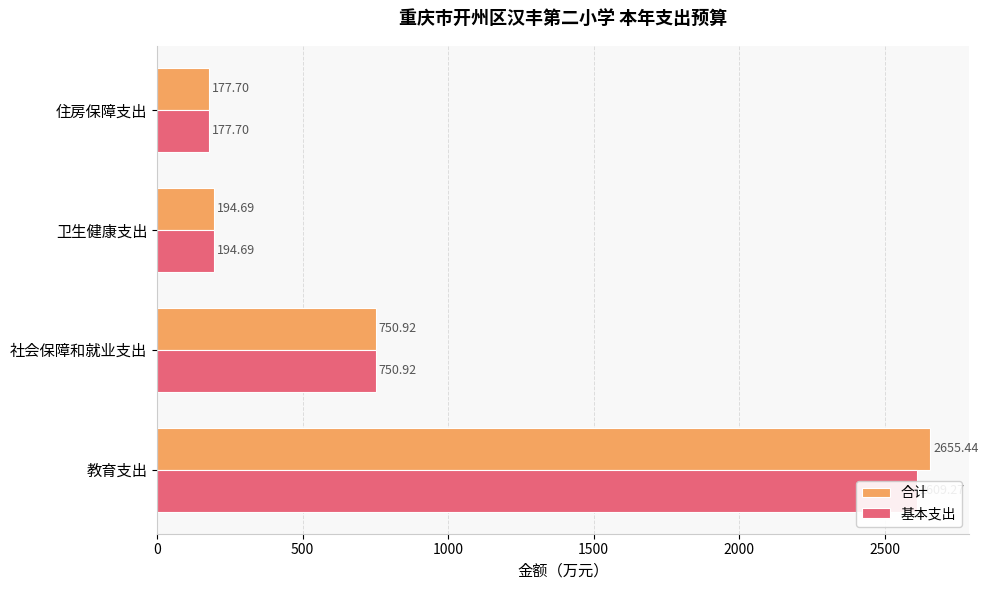

What is the maximum value for 合计?

2655.4